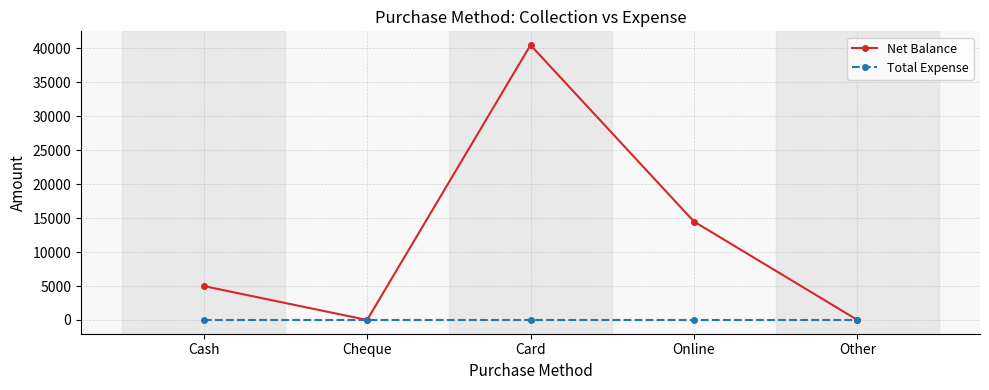

Where is the first local minimum for Net Balance?

Cheque